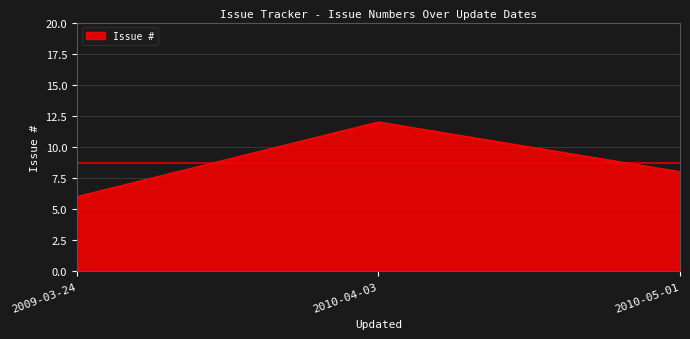

What position from the left is 2009-03-24?

1